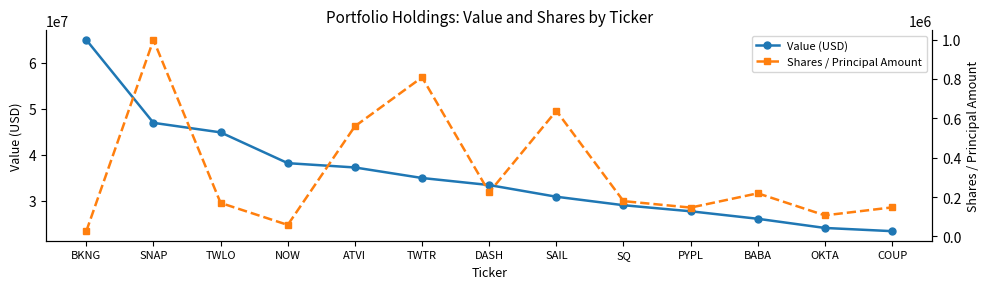

What is the spread (max minus min) of values at DASH?

33175691